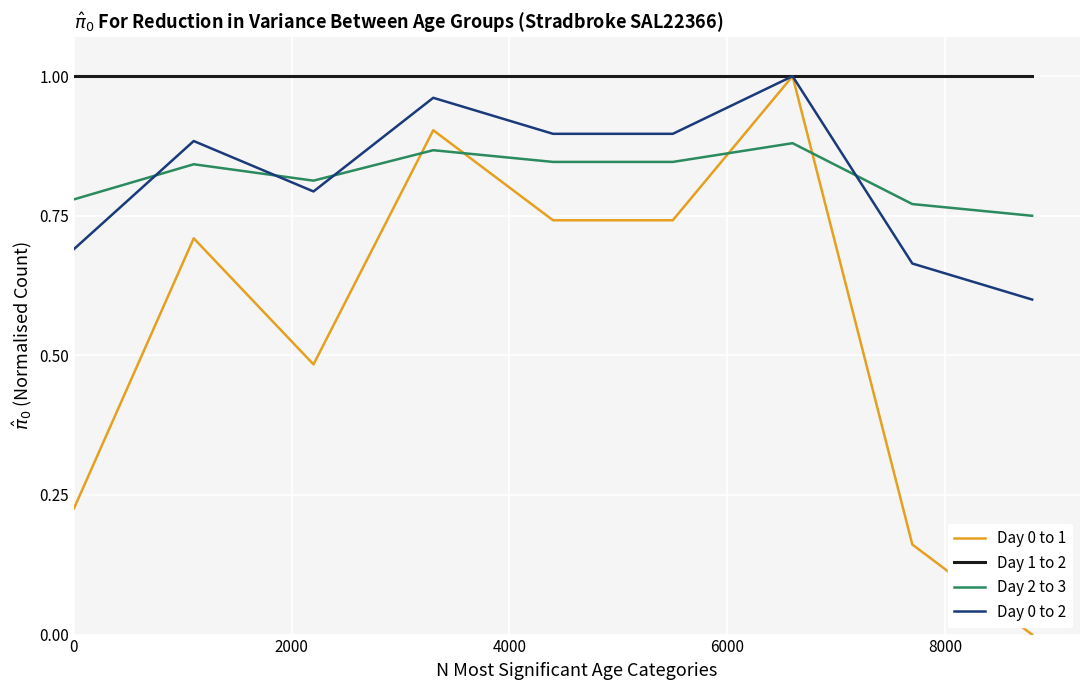

True or false: Day 2 to 3 and Day 1 to 2 intersect in this chart.

False